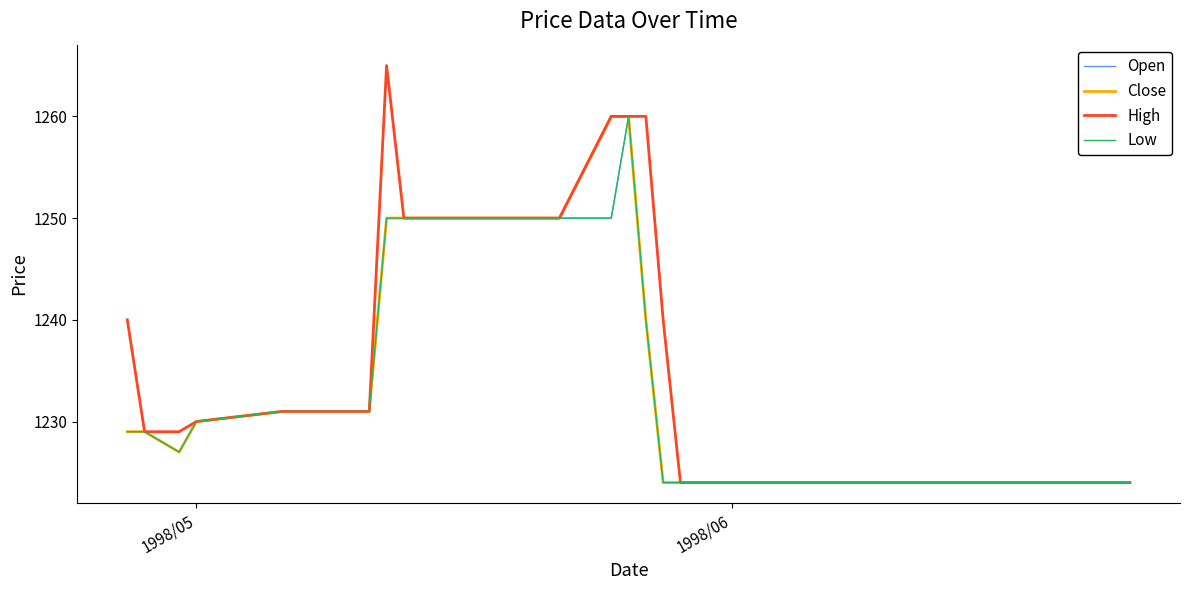

What is the highest value of the Open series?

1265